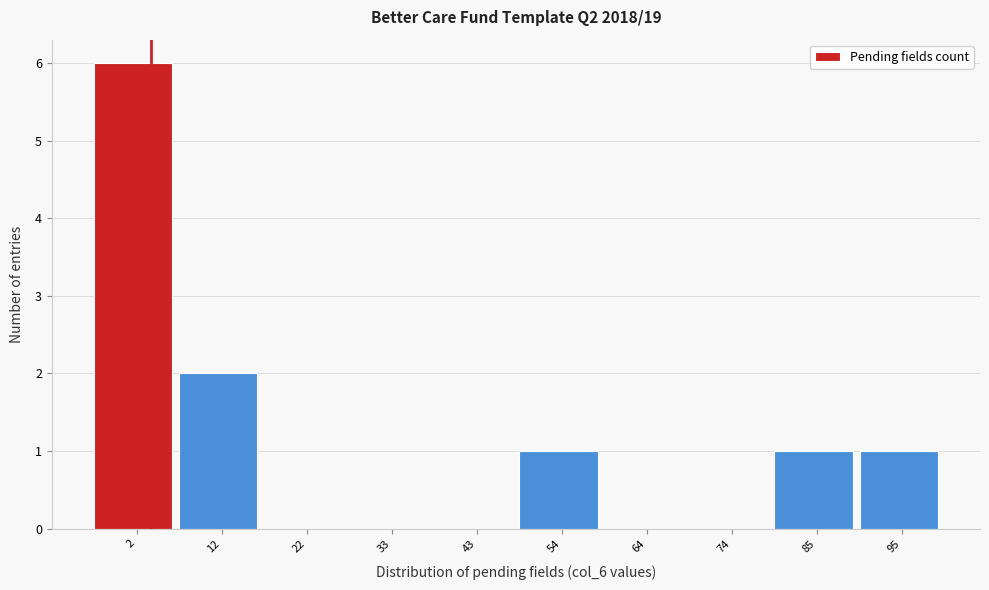

Reading left to right, transcribe all the data shown in this chart.

2=6	12=2	22=0	33=0	43=0	54=1	64=0	74=0	85=1	95=1